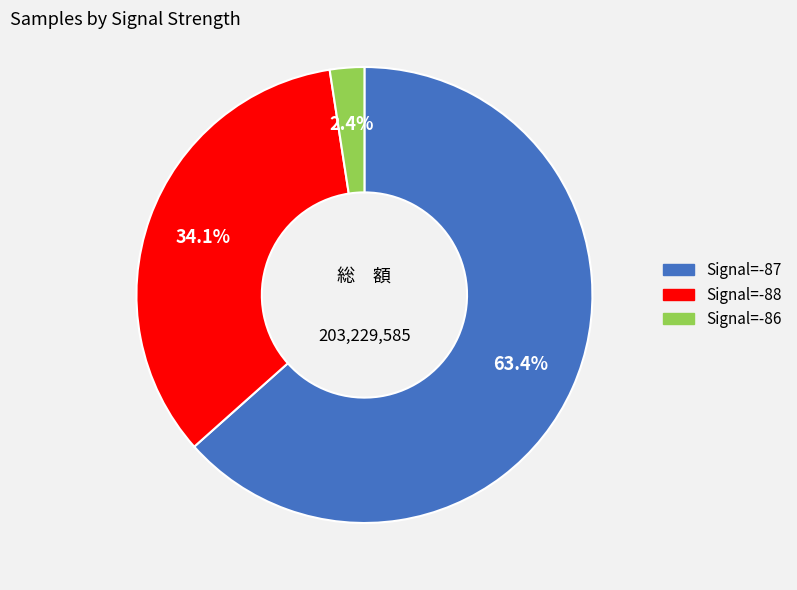

Does any single category account for the majority?

Yes